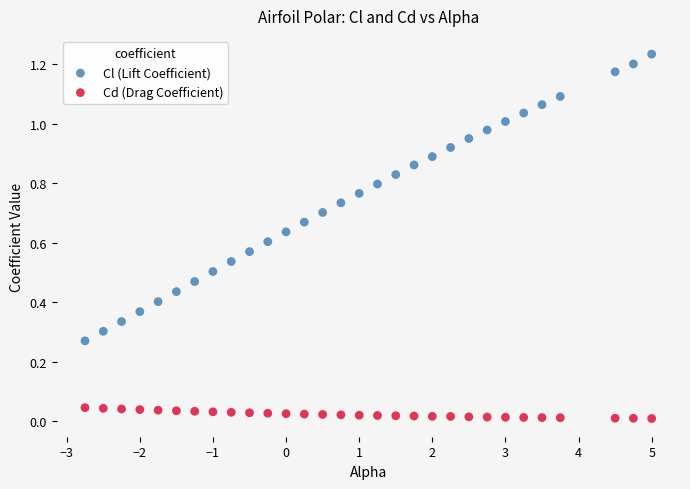

What is the X range (max minus min) for the scatter plot?

7.8